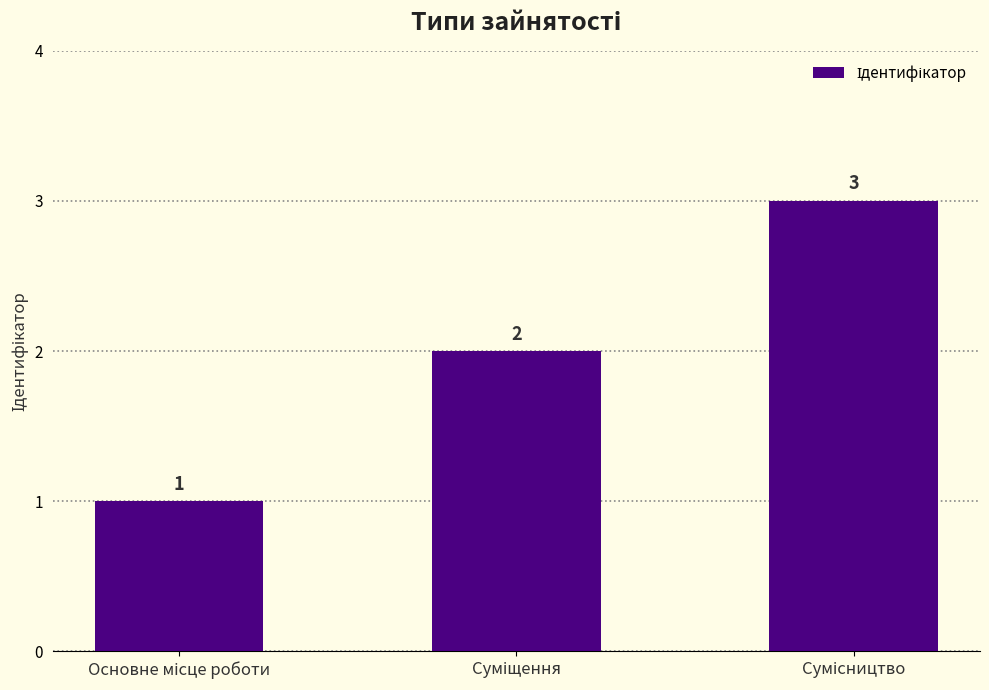

Reading left to right, transcribe all the data shown in this chart.

1	2	3